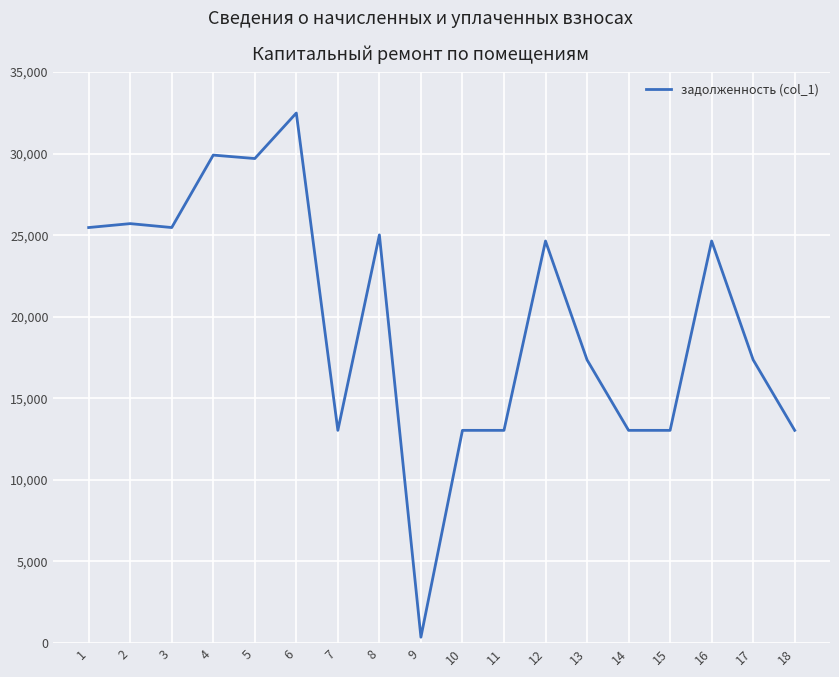

What is the greatest value displayed?

32485.7